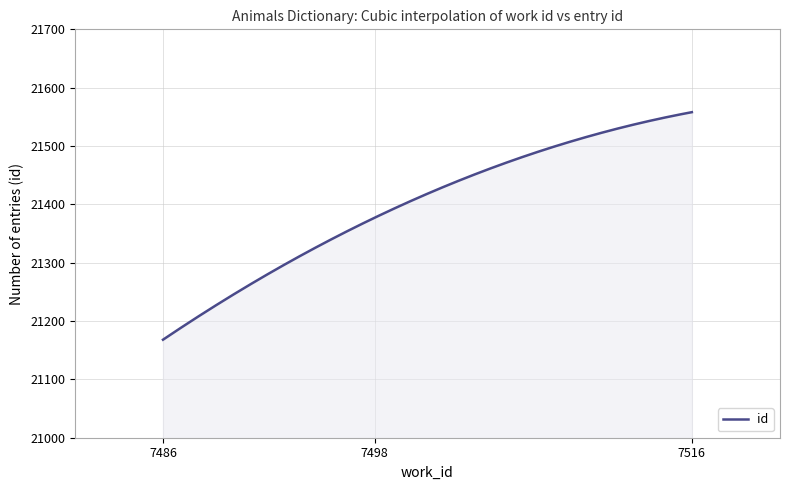

What is the smallest value displayed?

21168.0